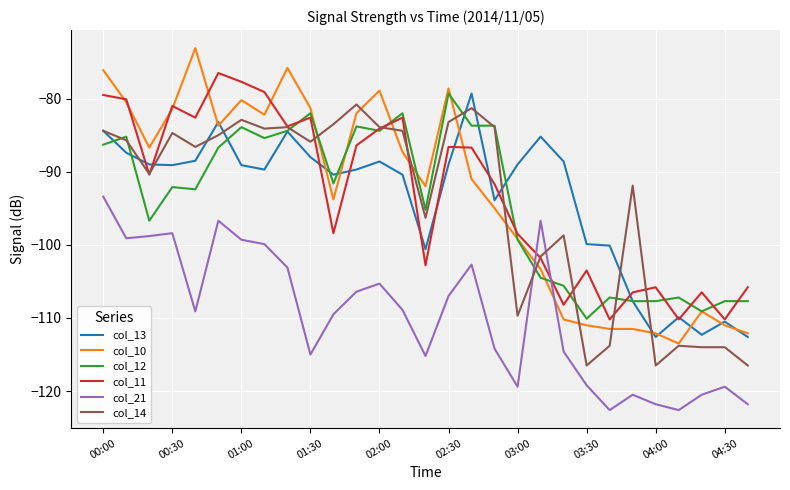

How many lines are shown in the chart?

6